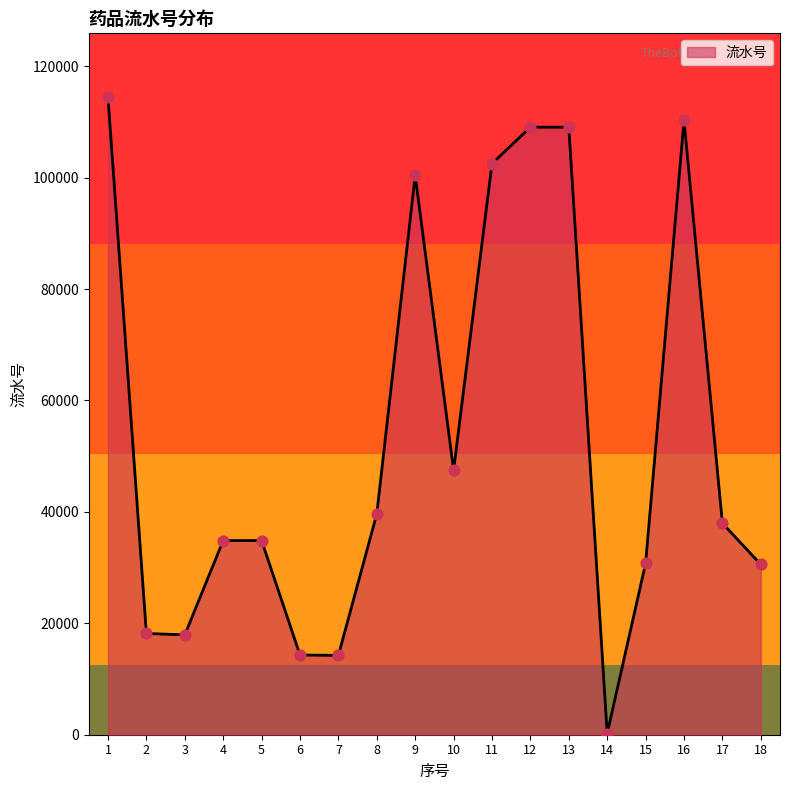

Which has a higher value, 15 or 14?

15